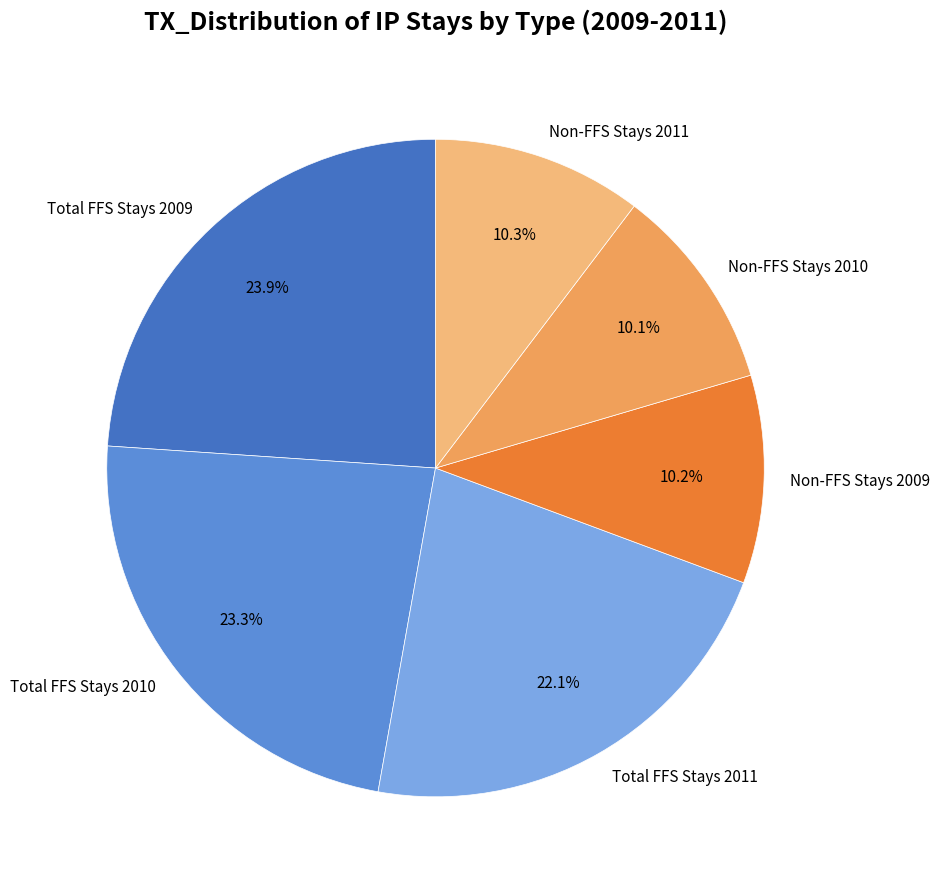

What portion of the pie excludes Total FFS Stays 2011?

77.9%